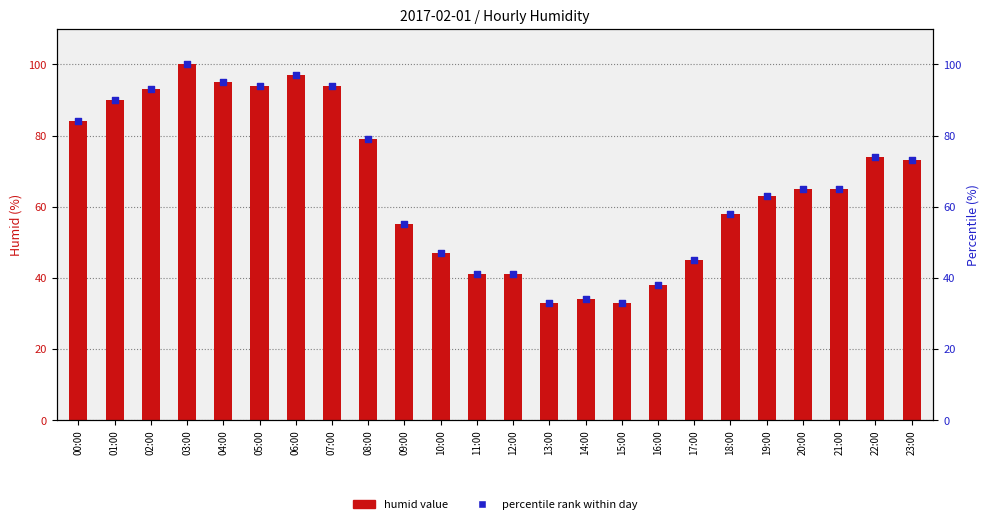

Which series reaches the maximum Y coordinate?

humid